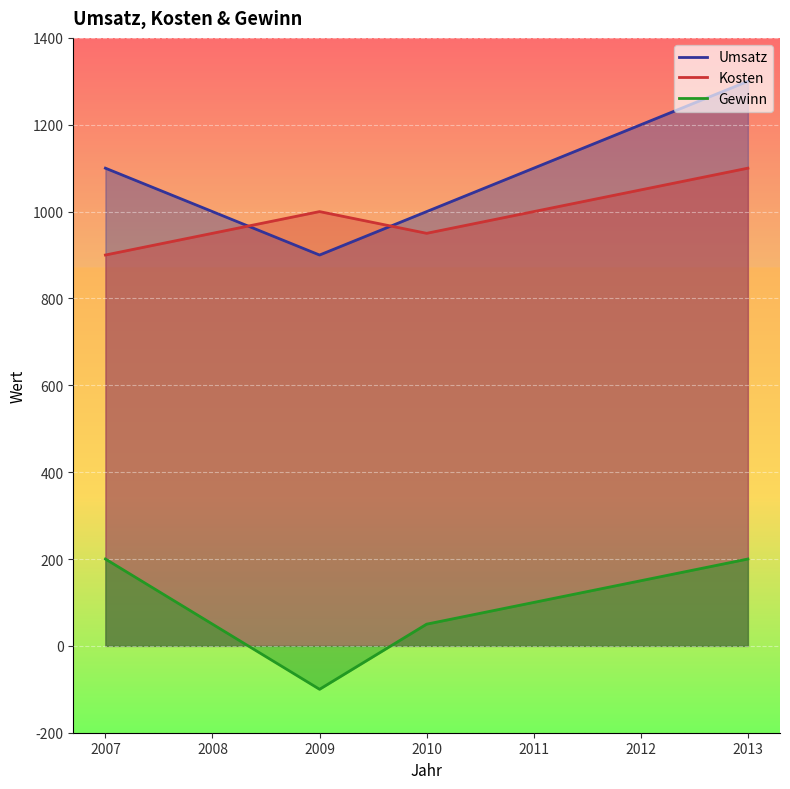

How many values in the Umsatz series are below 1100?

3